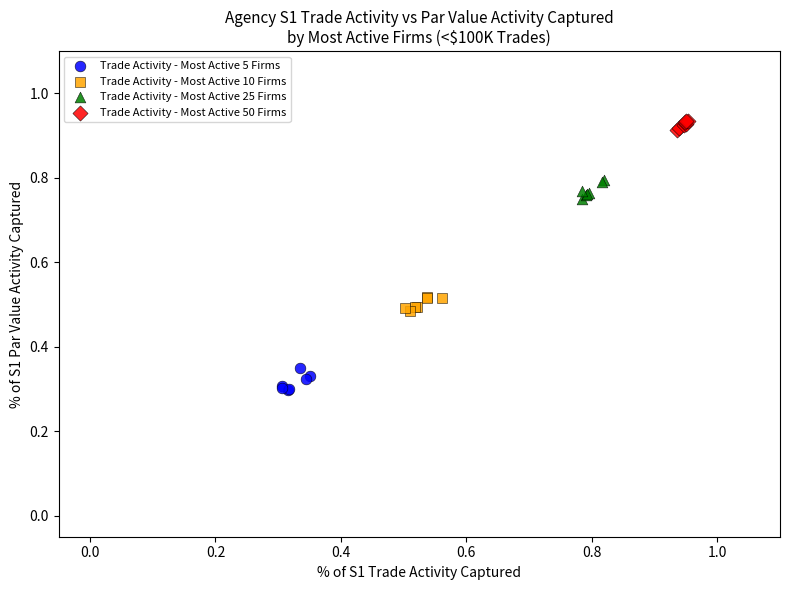

Which series contains the highest Y value?

Trade Activity - Most Active 50 Firms